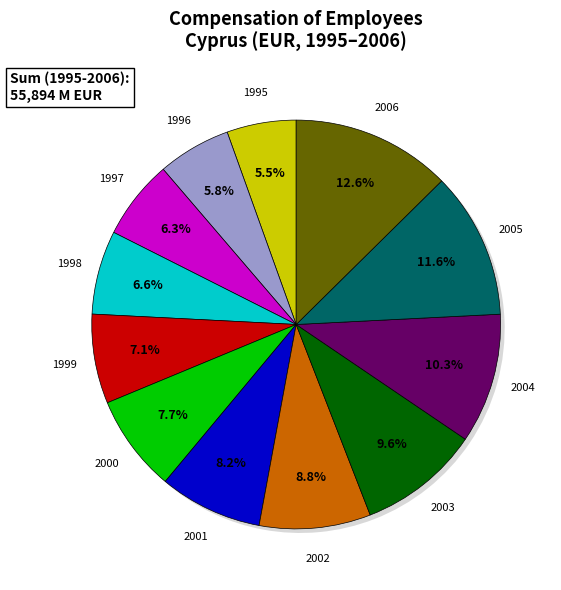

Rank the categories by value from lowest to highest.

1995, 1996, 1997, 1998, 1999, 2000, 2001, 2002, 2003, 2004, 2005, 2006